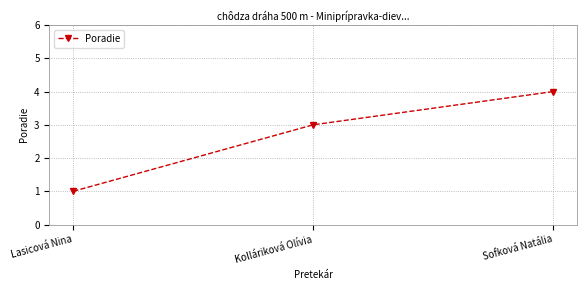

How many lines are shown in the chart?

1